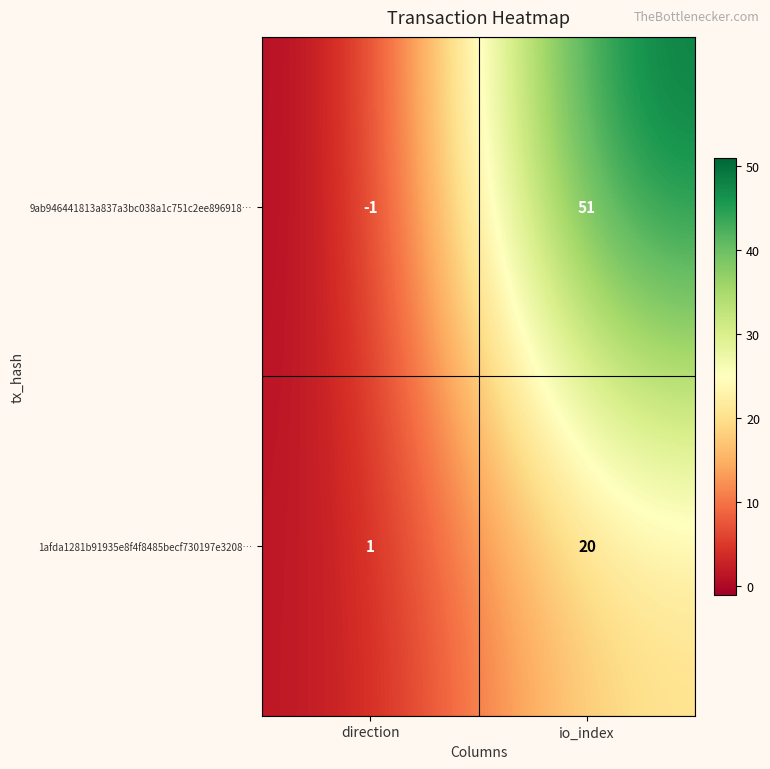

Rank the series at direction from lowest to highest value.

9ab946441813a837a3bc038a1c751c2ee896918…, 1afda1281b91935e8f4f8485becf730197e3208…